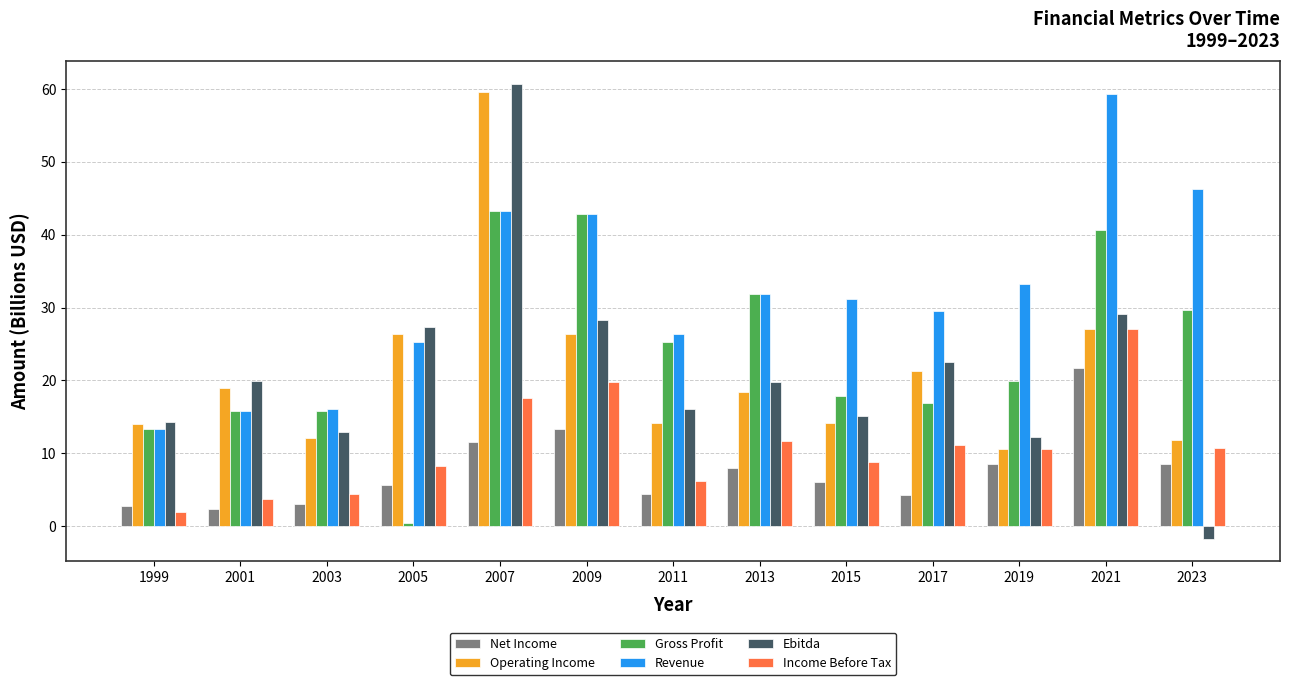

How many categories are shown in the chart?

13